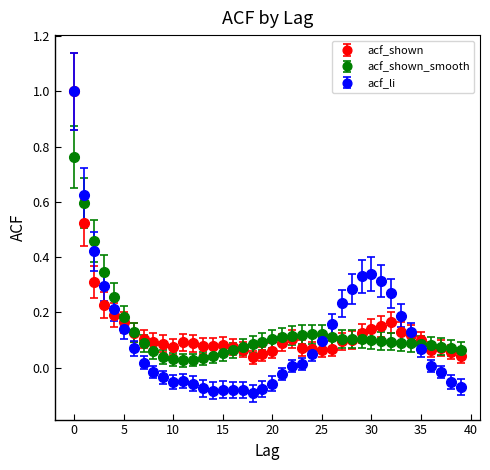

True or false: acf_shown has more than 2 points higher than both neighbors.

True